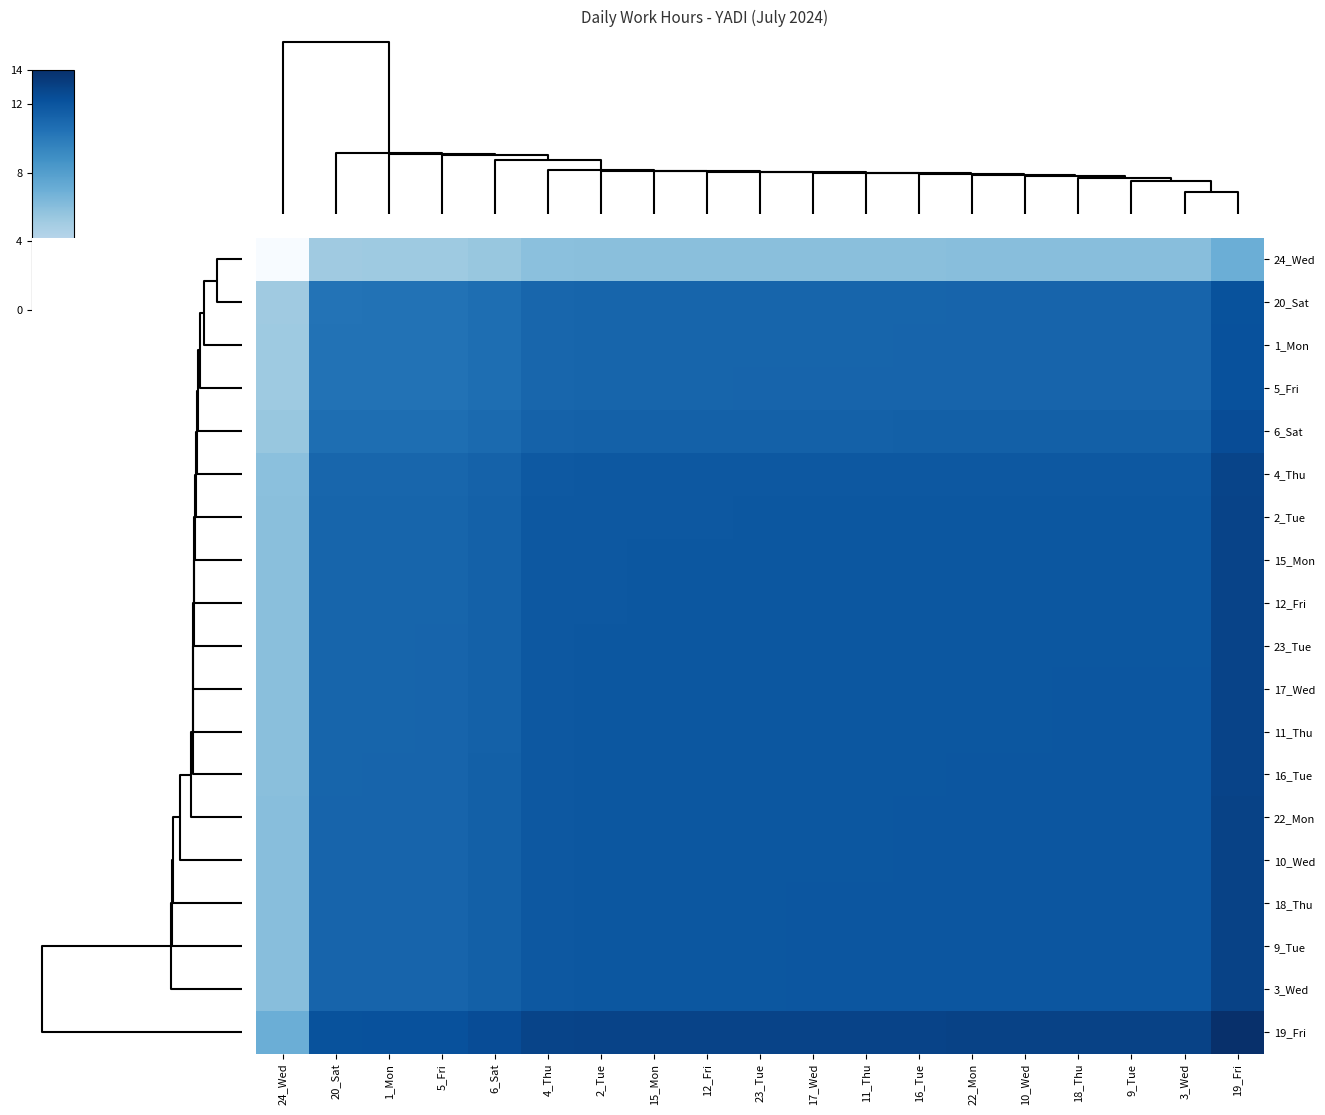

Between 10_Wed and 1_Mon, which is larger?

10_Wed